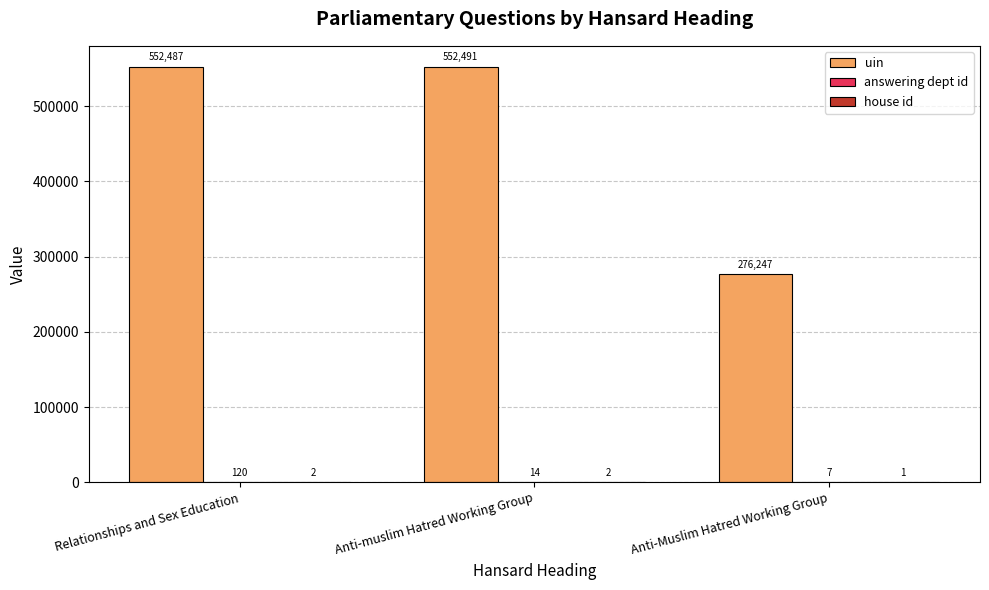

What is the average value of the uin series?

460408